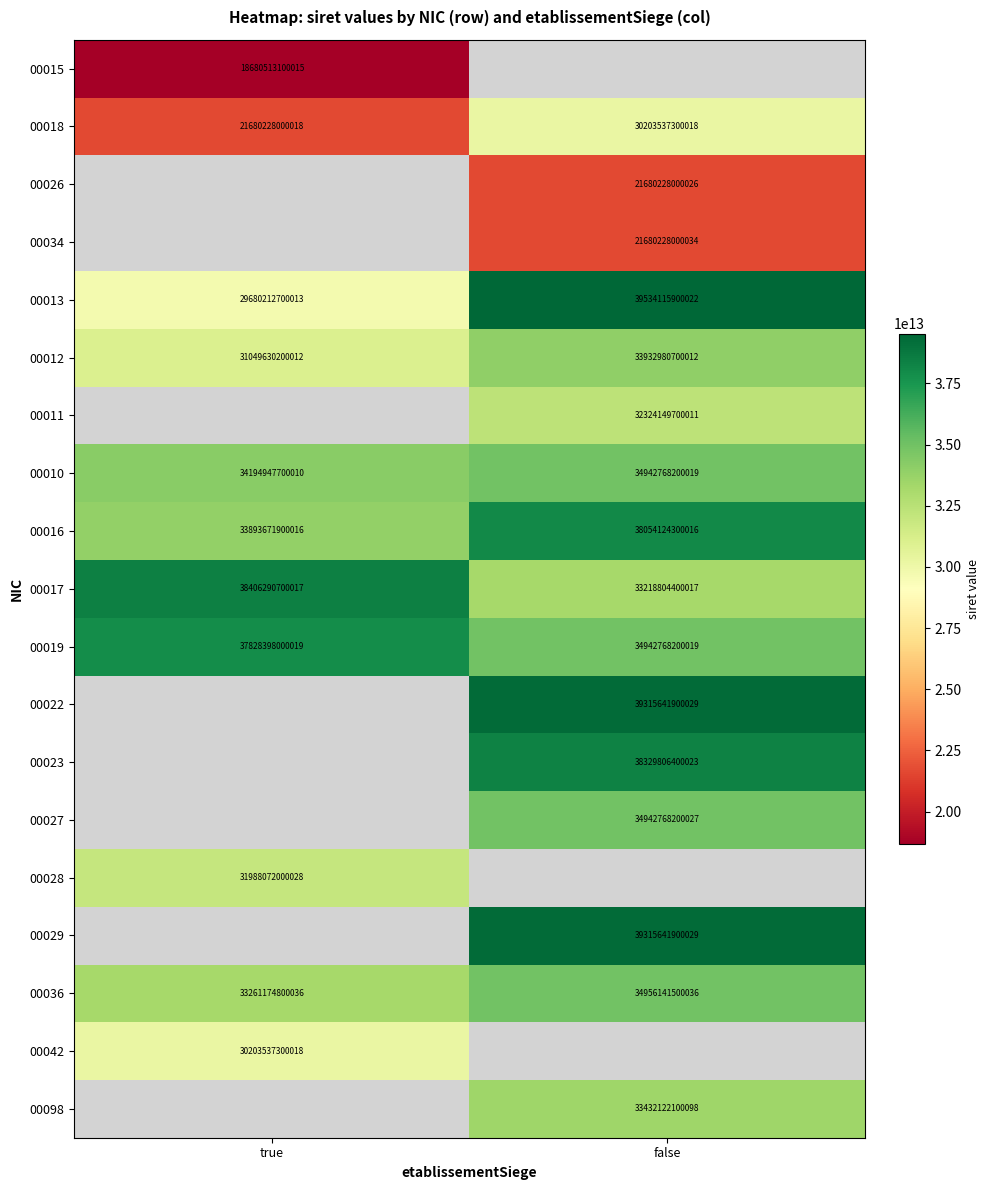

What is the maximum value shown in the chart?

39534115900022.0